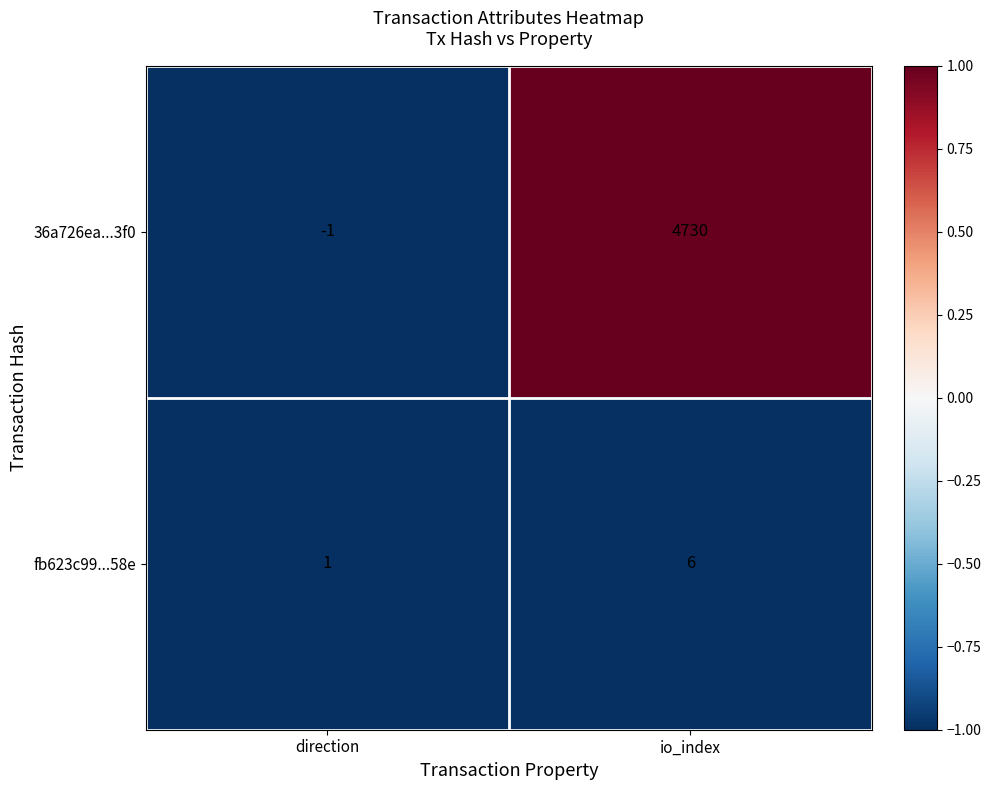

Which series has the widest spread of values?

36a726ea...3f0